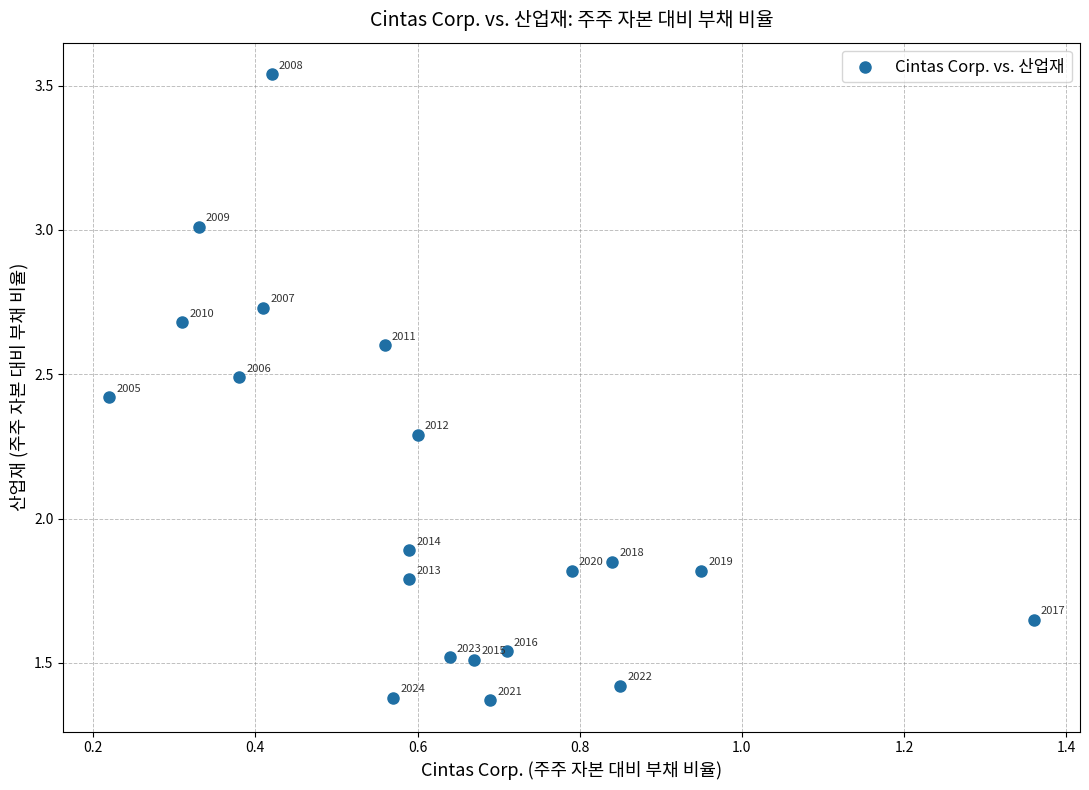

What is the range of Y values (max minus min)?

2.2